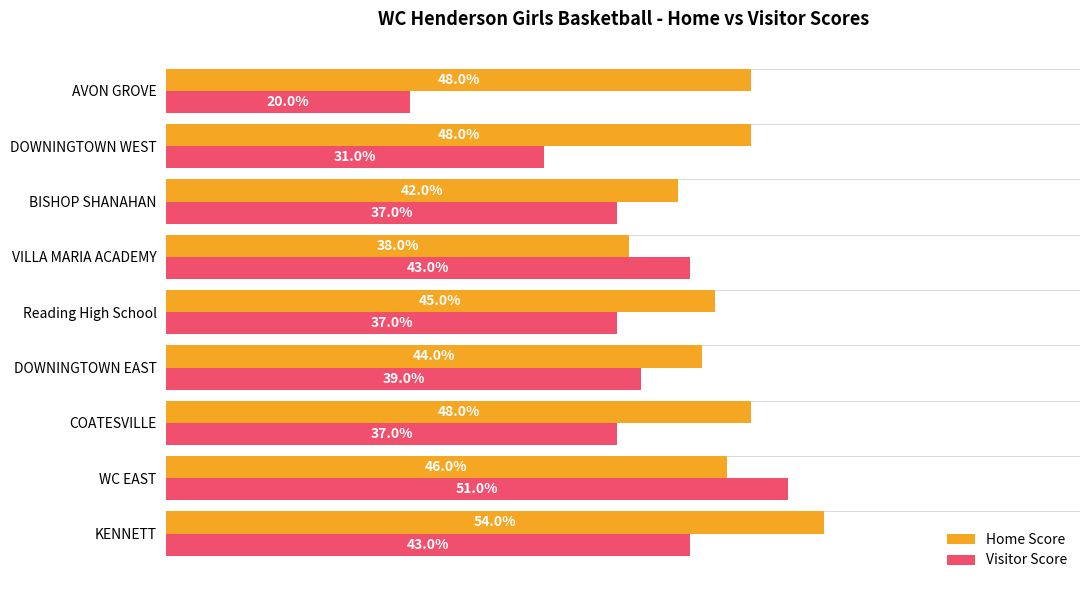

At which category does the chart reach its minimum across all series?

AVON GROVE